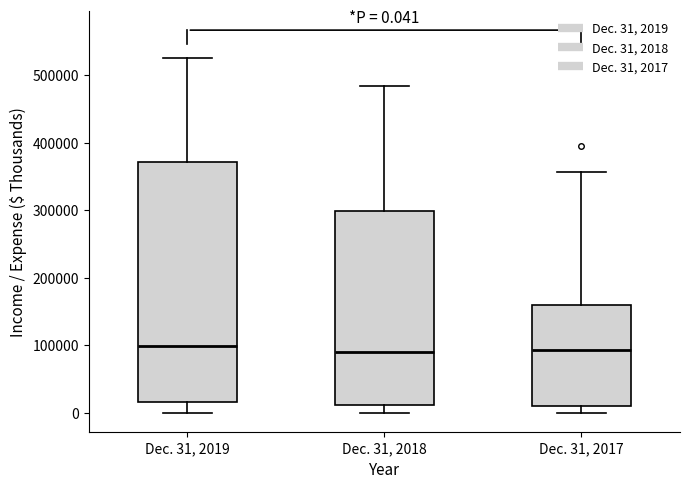

Which box is the tallest, from its lower edge to its upper edge?

Dec. 31, 2019